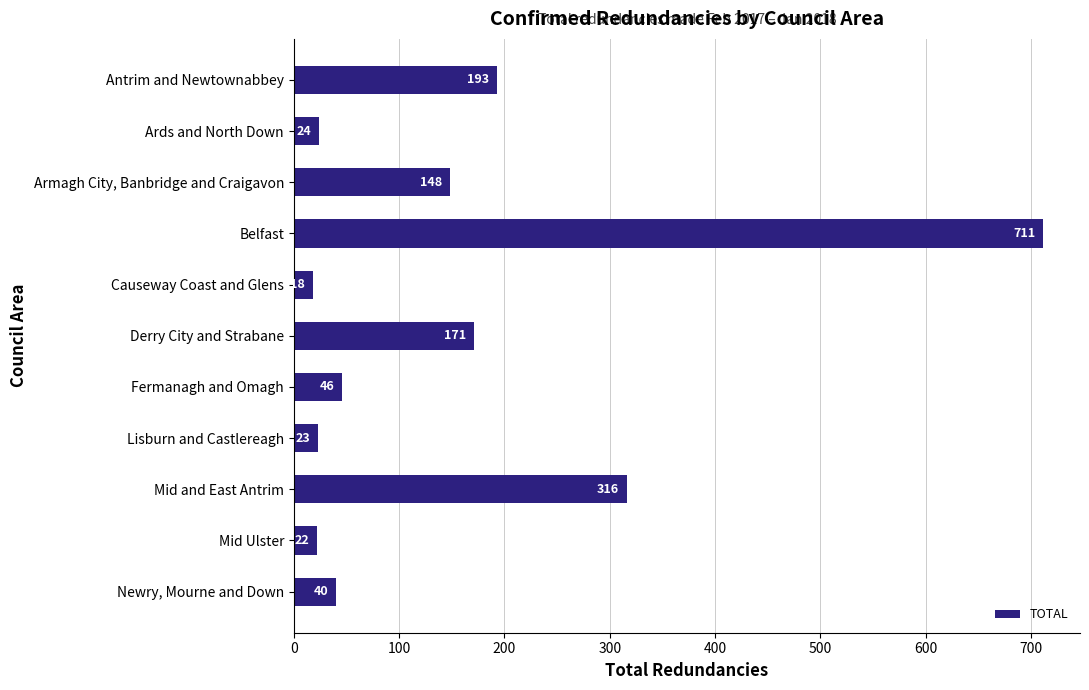

What is the smallest value displayed?

18